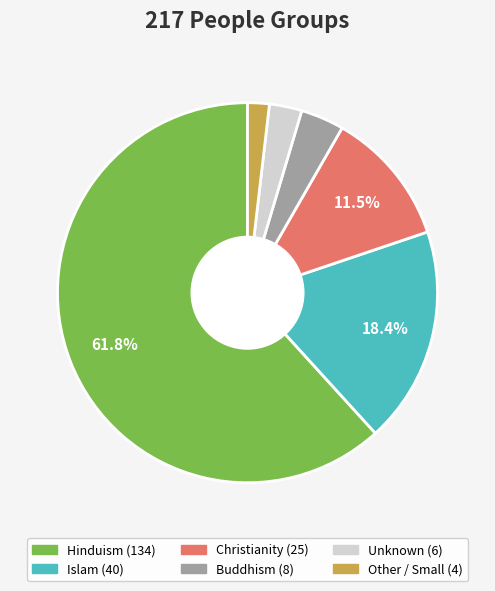

To the nearest percent, what percentage of the pie is Other / Small?

2%